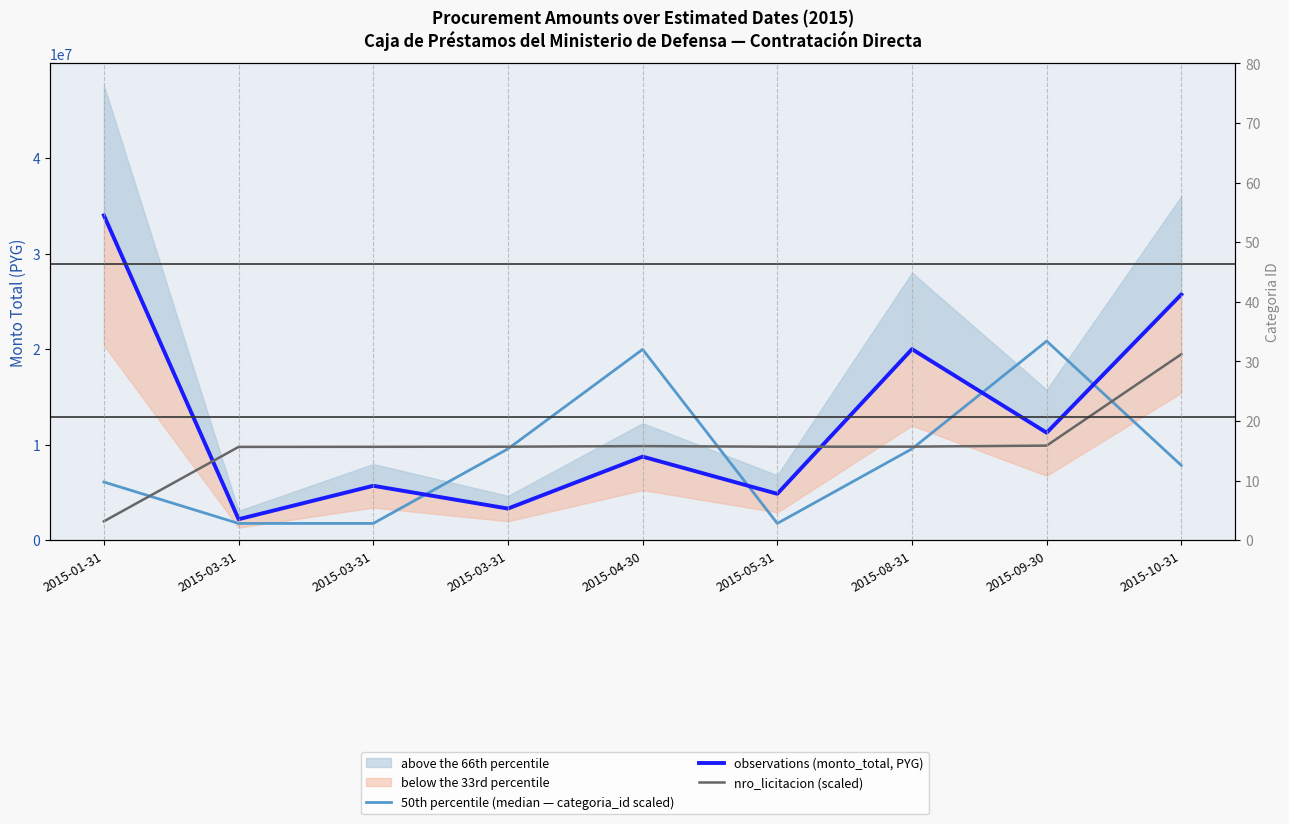

At which category is the sum across all series the highest?

2015-10-31